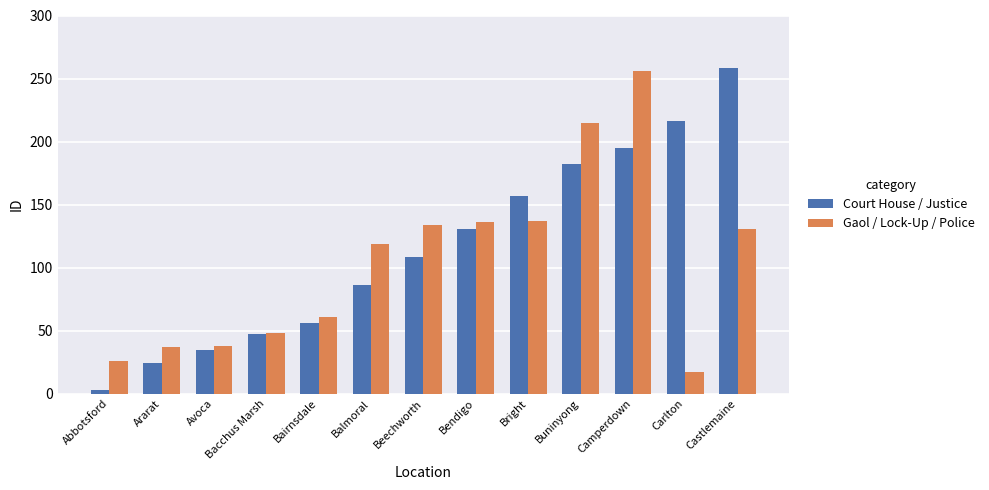

What is the sum of the Court House / Justice values at Avoca and Buninyong?

217